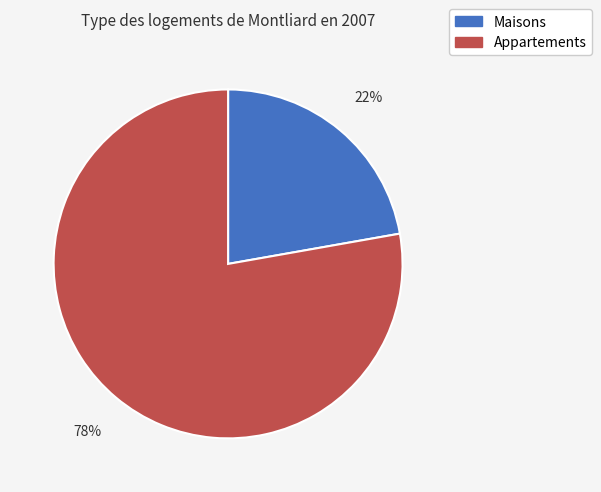

How many slices are in this pie chart?

2